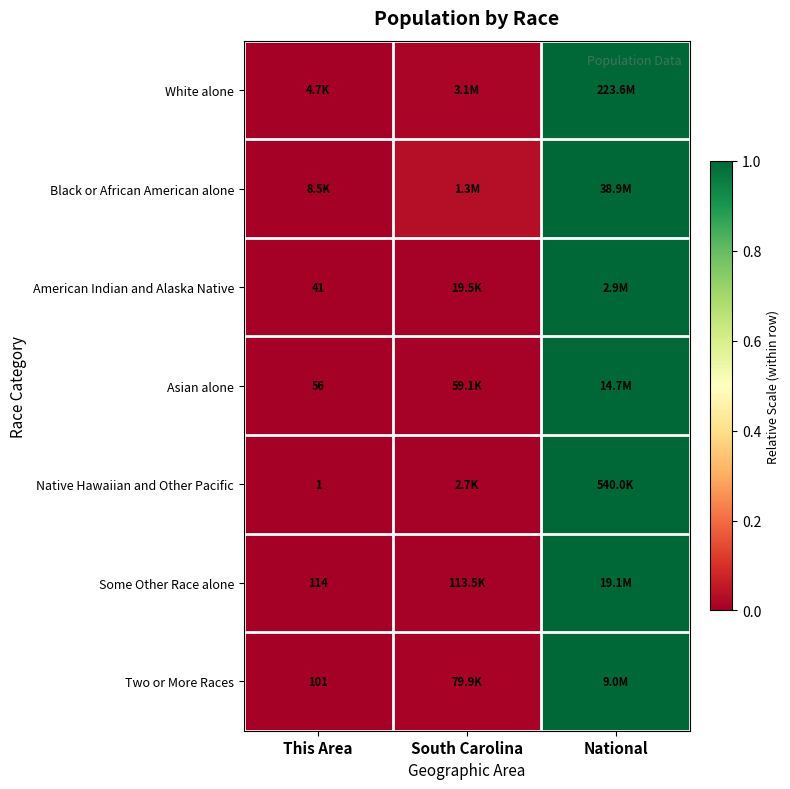

Which series has the largest total across all categories?

Black or African American alone